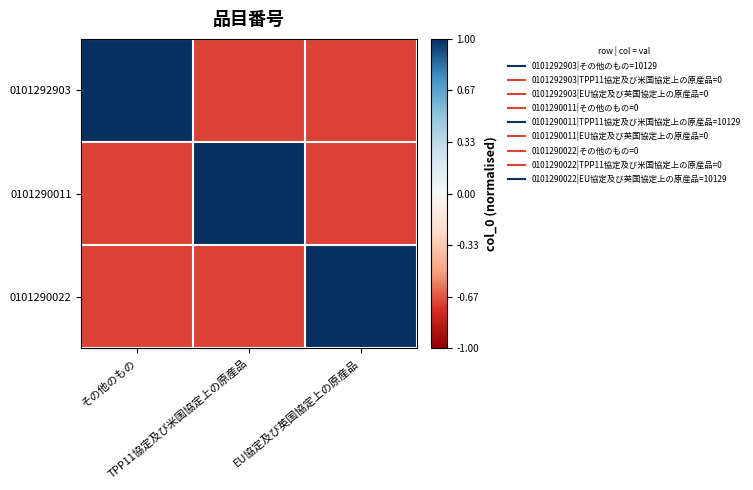

Rank the series by their maximum value, from highest to lowest.

0101292903, 0101290011, 0101290022